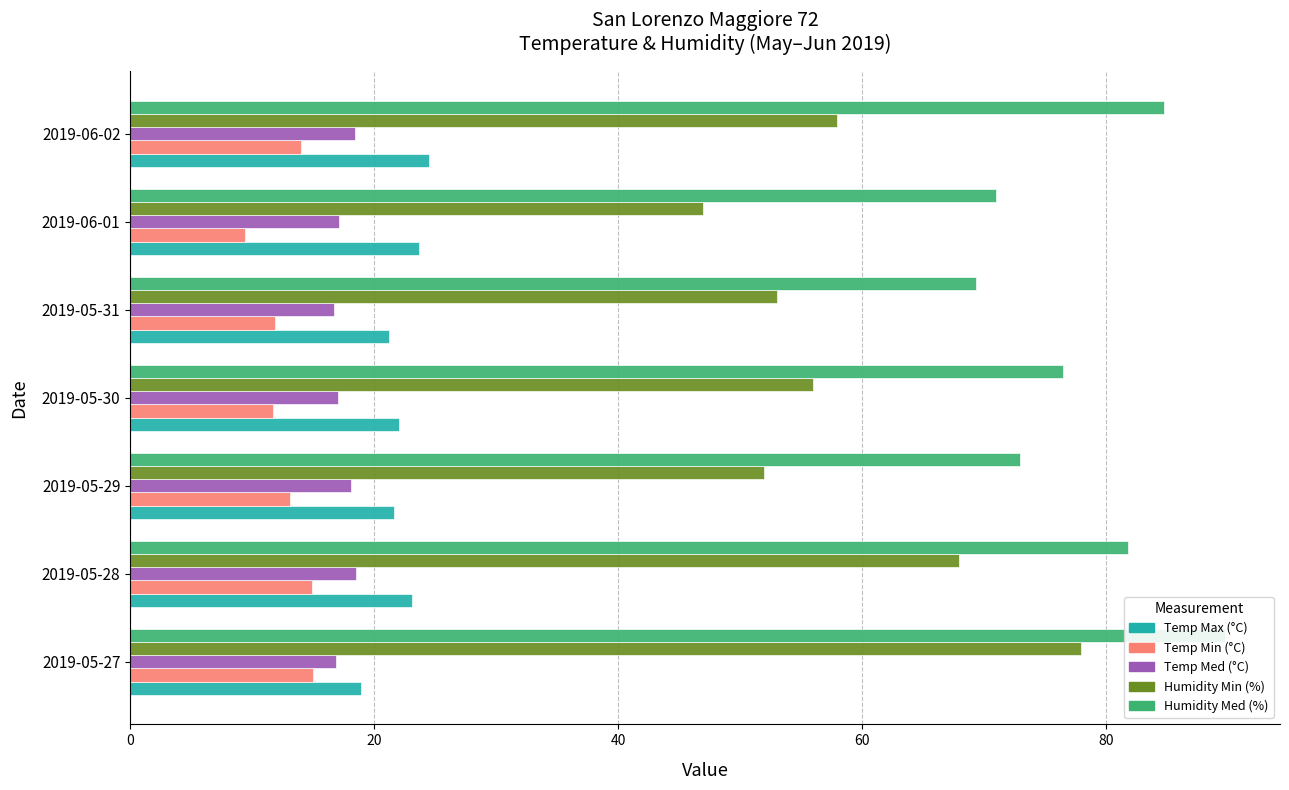

What is the difference between the highest and lowest values at 2019-05-28?

66.9